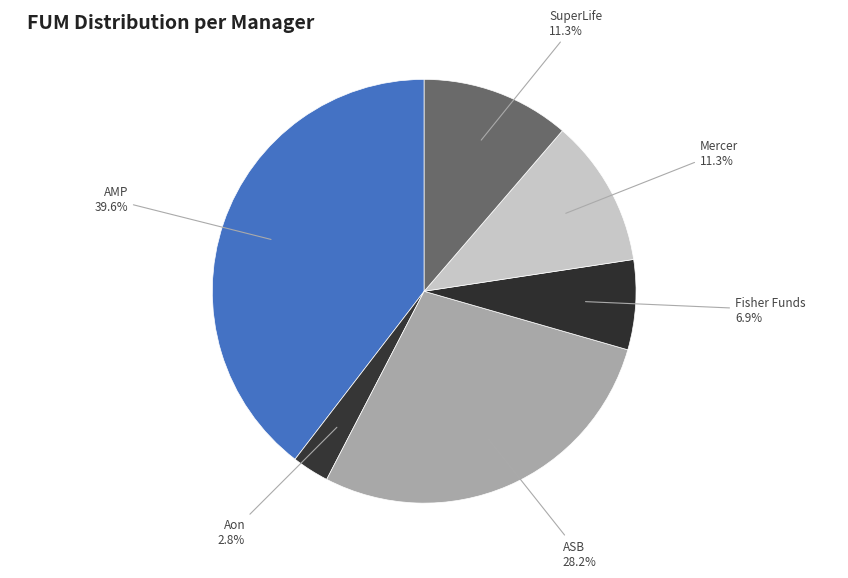

How many segments does this pie chart have?

6